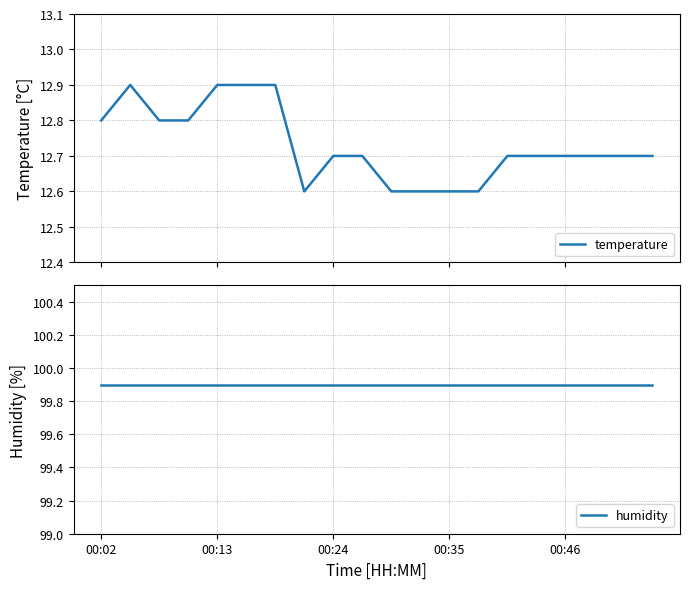

What is the difference between the highest and lowest values at 6?

87.0